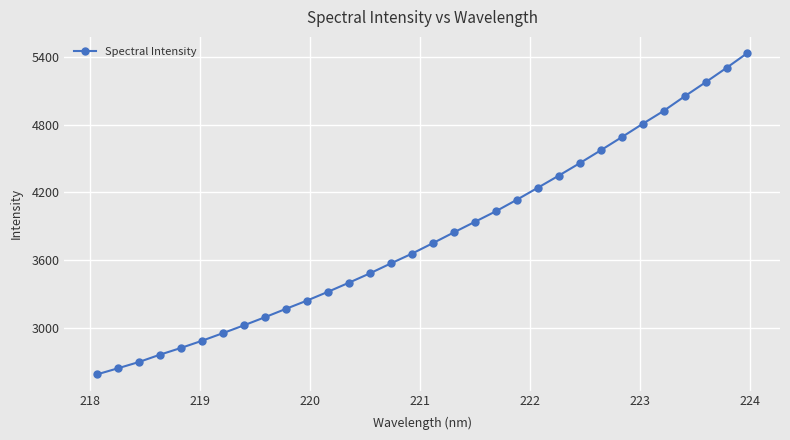

What is the value of the 1st point from the left?

2590.6